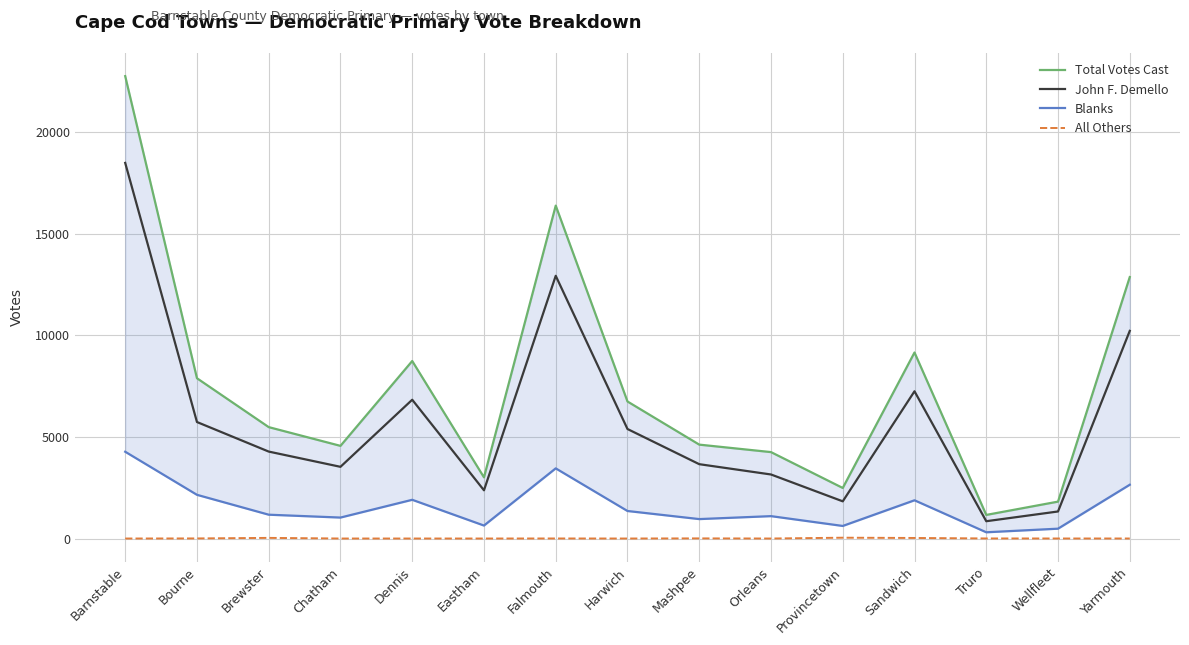

True or false: Blanks and Total Votes Cast intersect in this chart.

False